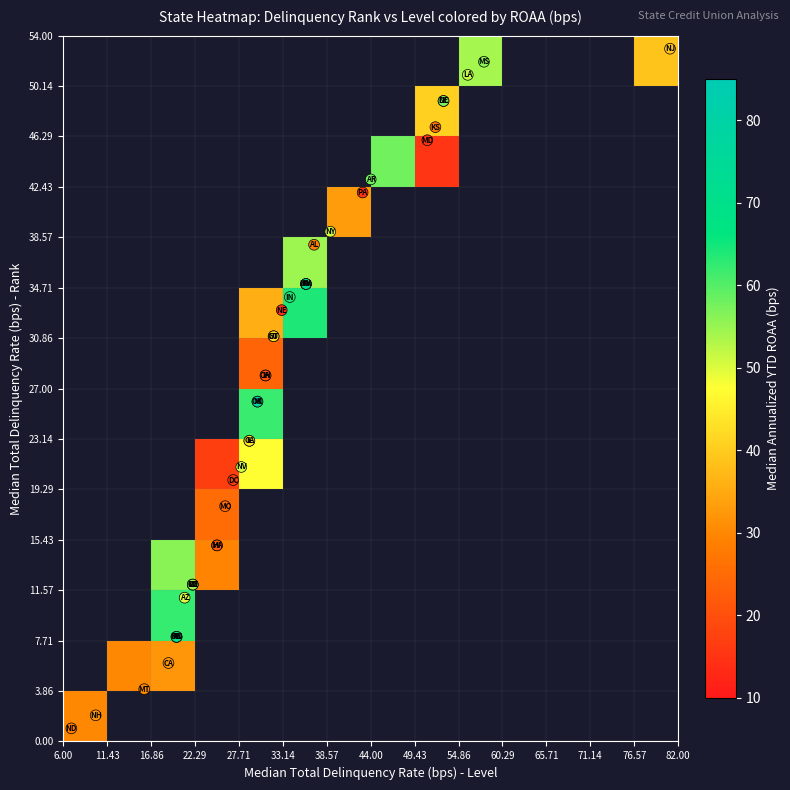

What is the spread (max minus min) of values at 20?

10